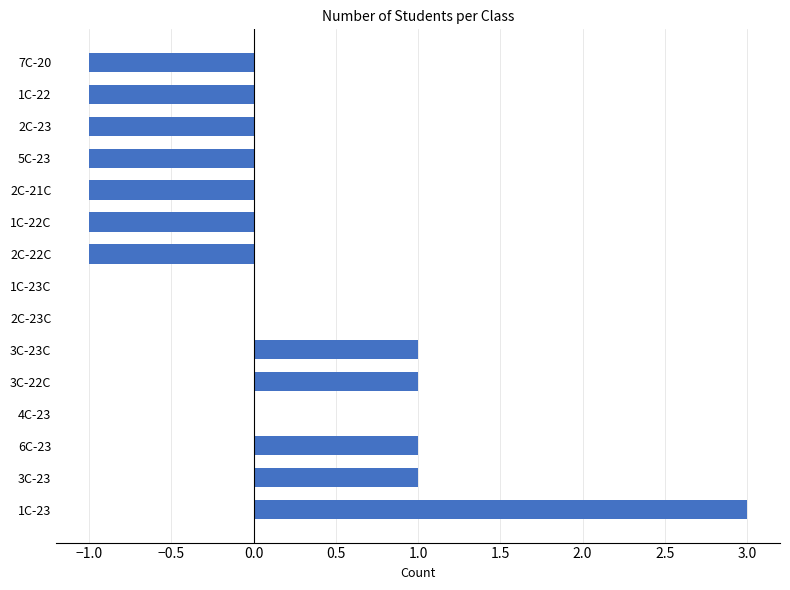

The value at 1C-23 is 5. True or false?

False